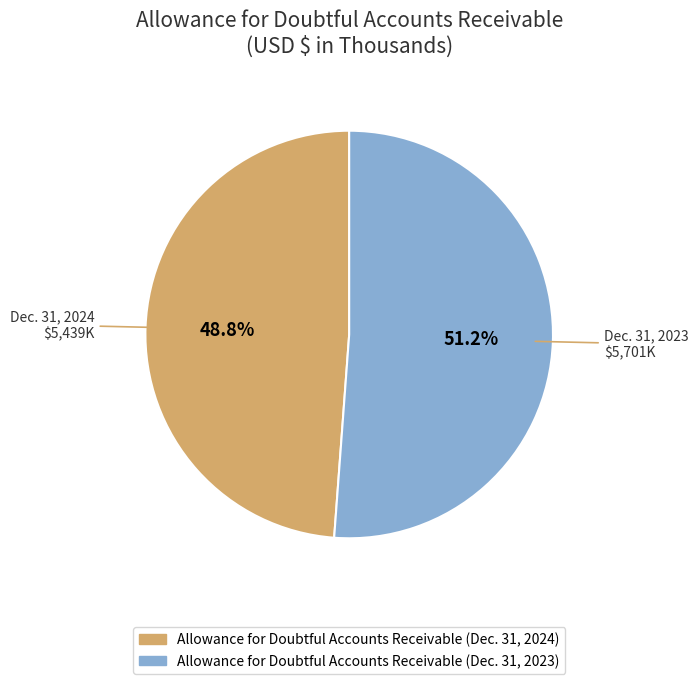

Approximately how many times larger is the value at Dec. 31, 2024 compared to Dec. 31, 2023?

1.0